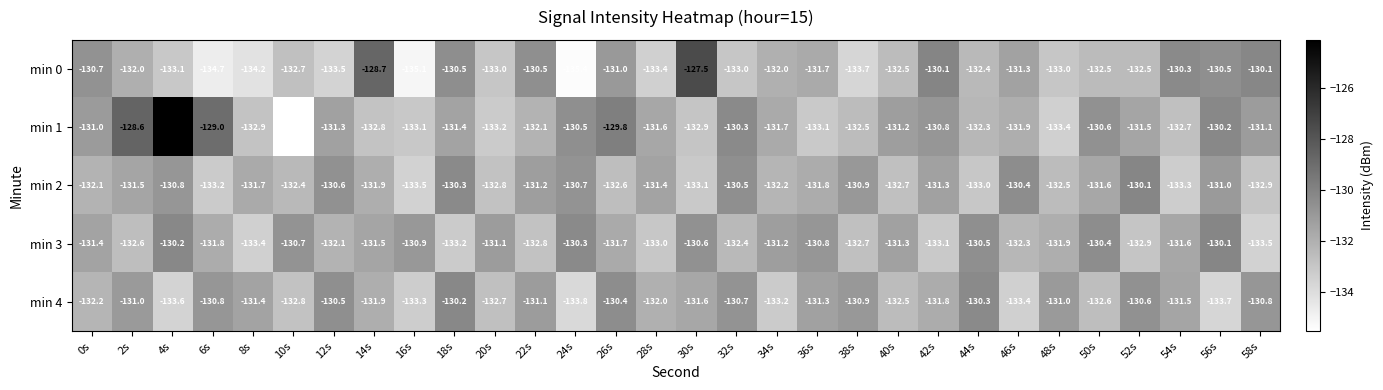

Which series has the widest spread of values?

min 1